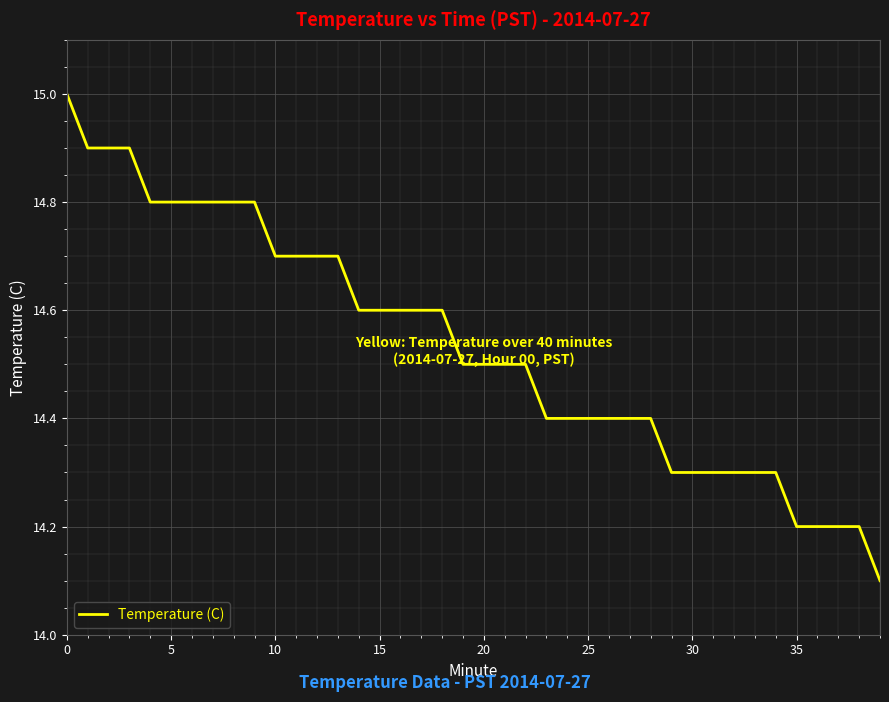

How many values are between 14 and 15?

40